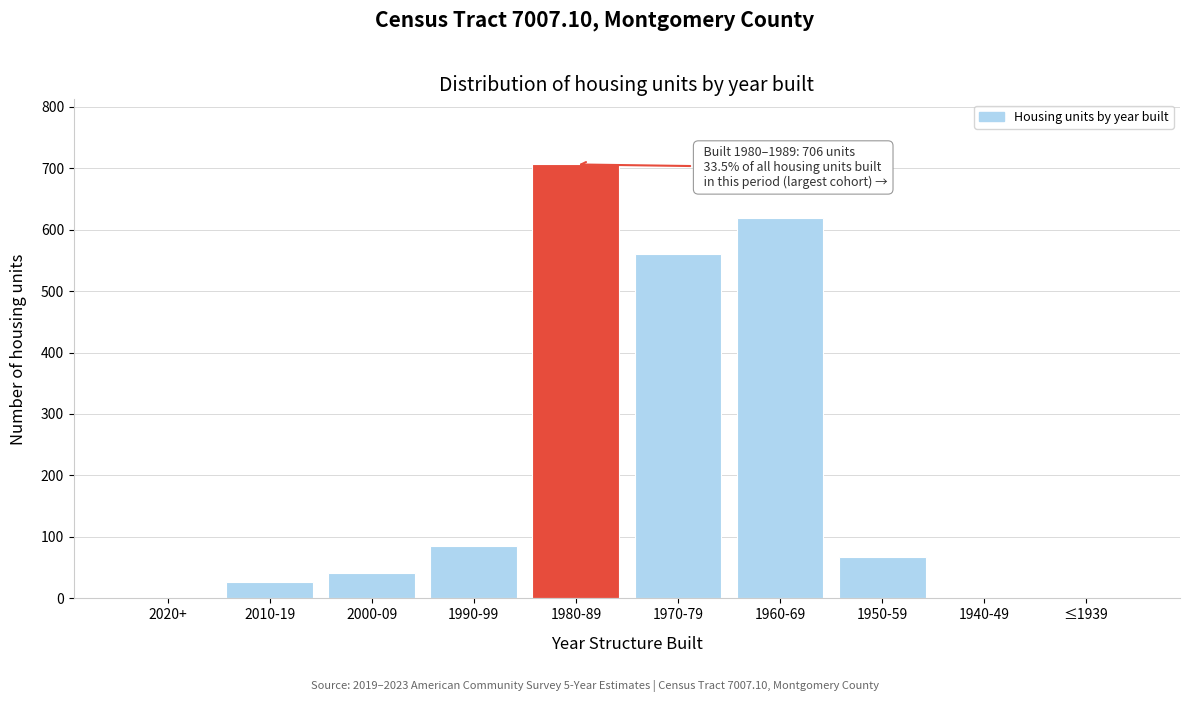

Reading right to left, transcribe all the data shown in this chart.

≤1939=0	1940-49=0	1950-59=67	1960-69=619	1970-79=560	1980-89=706	1990-99=86	2000-09=42	2010-19=26	2020+=0